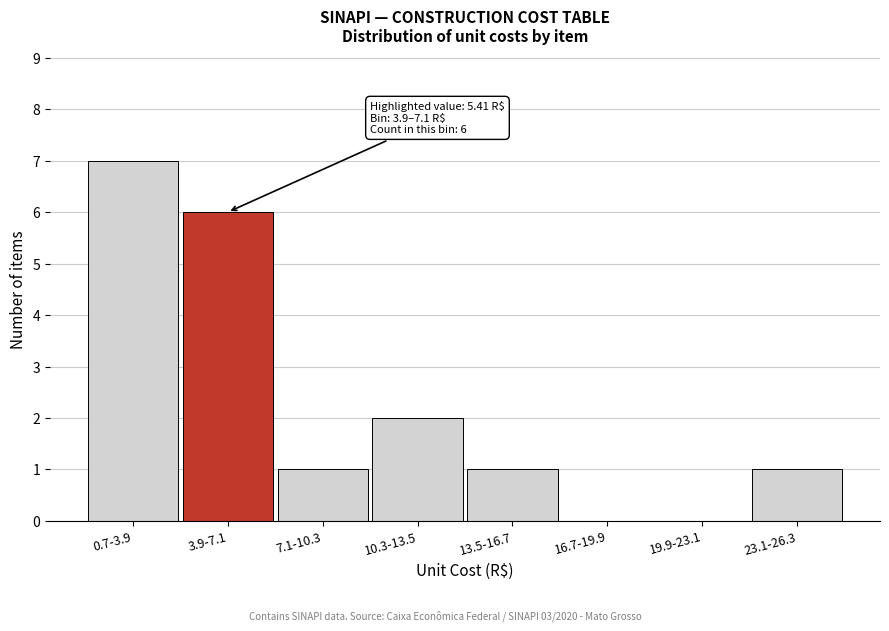

Reading left to right, transcribe all the data shown in this chart.

0.7-3.9=7	3.9-7.1=6	7.1-10.3=1	10.3-13.5=2	13.5-16.7=1	16.7-19.9=0	19.9-23.1=0	23.1-26.3=1